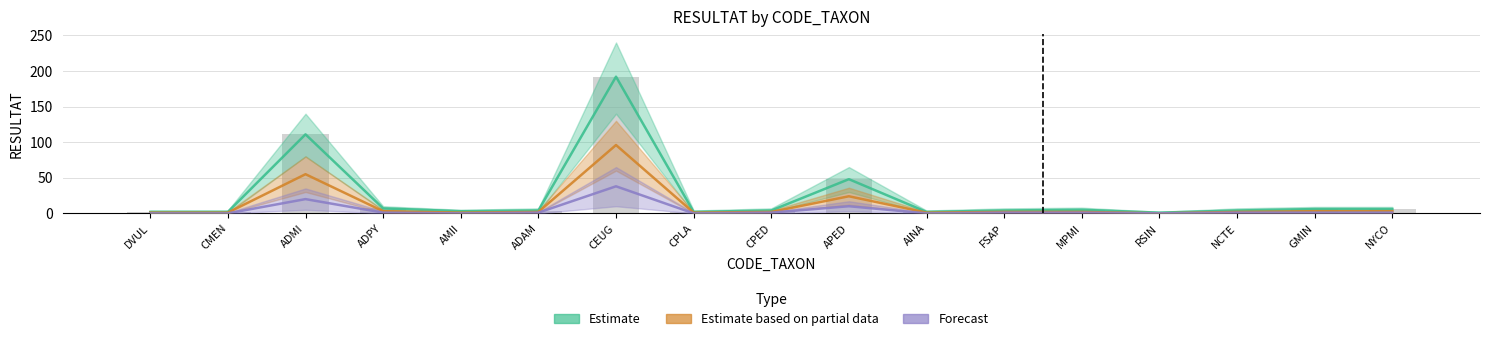

What is the difference between the maximum and second lowest values in the Estimate series?

190